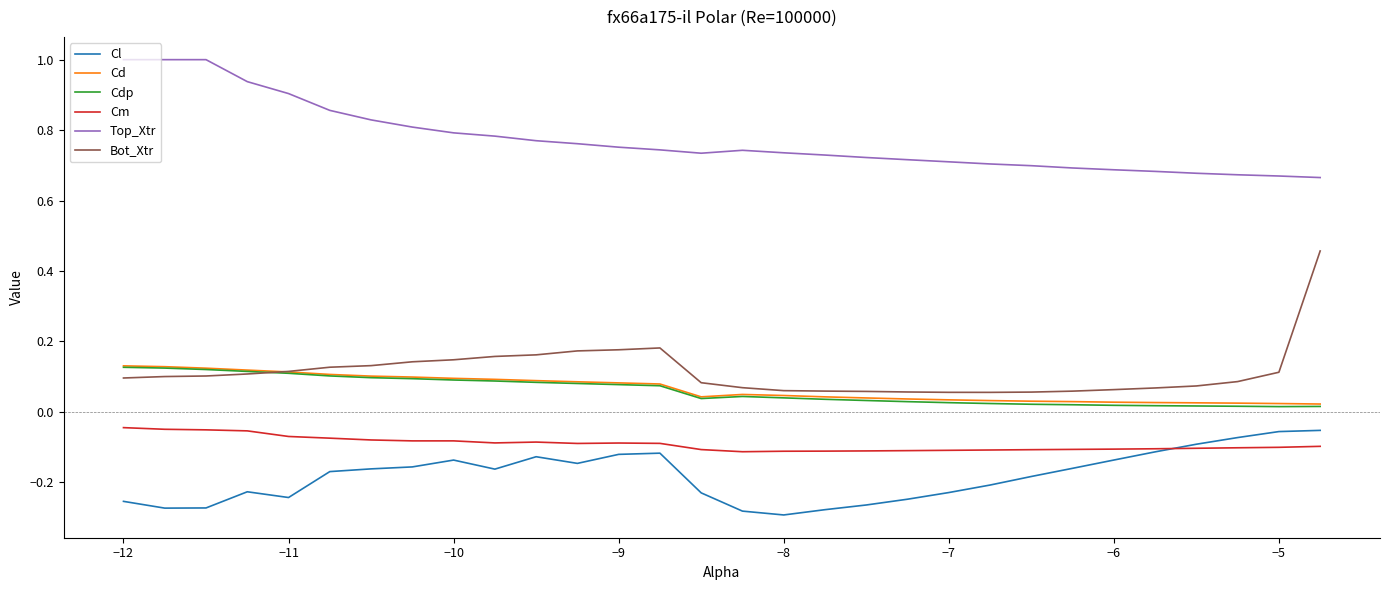

What is the highest value of the Top_Xtr series?

1.0